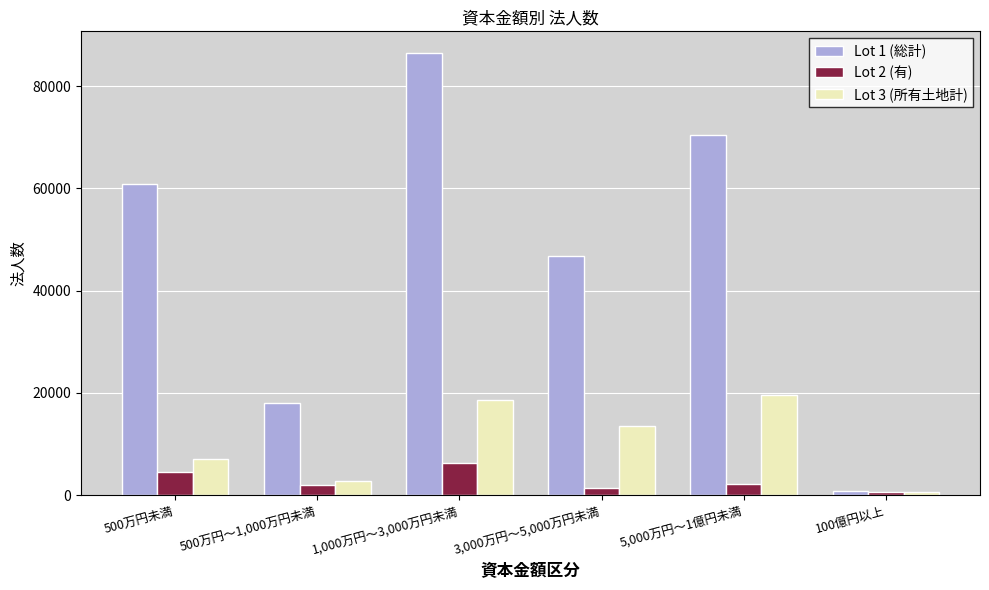

Where is Lot 1 (総計) nearest to the value 43579?

3,000万円～5,000万円未満